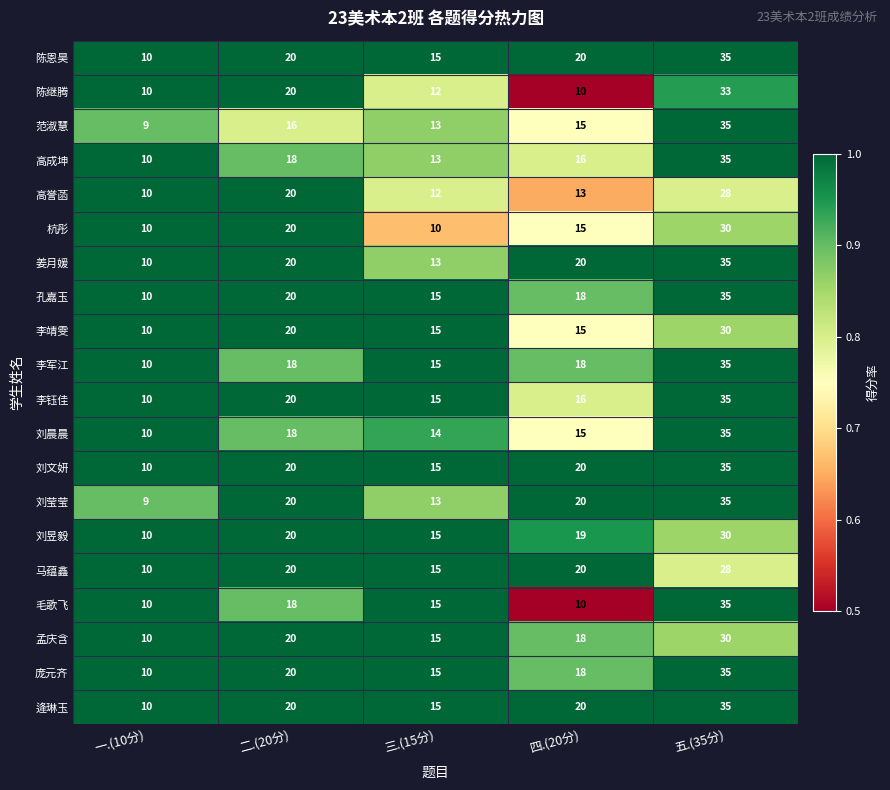

Is it true that 逄琳玉 equals 35 at 五.(35分)?

True